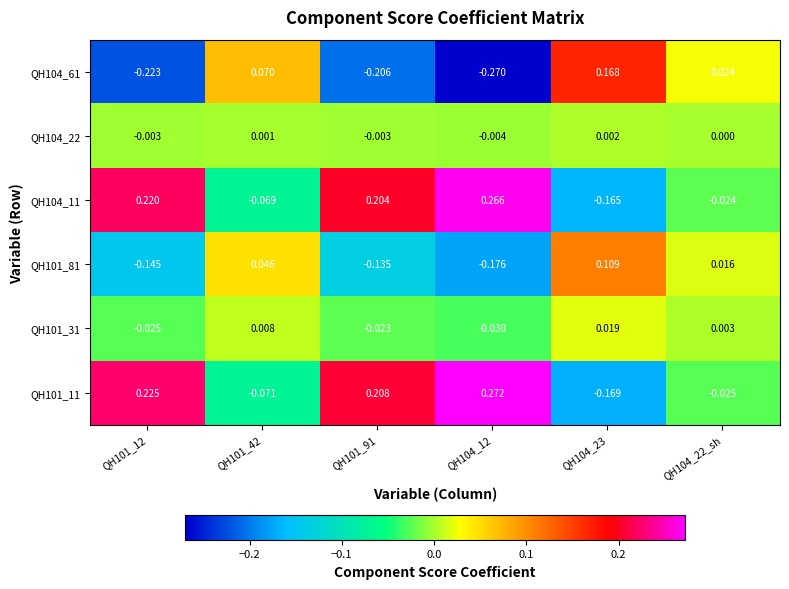

Is the value of QH101_81 at QH104_22_sh greater than the value of QH104_22 at QH104_22_sh?

Yes